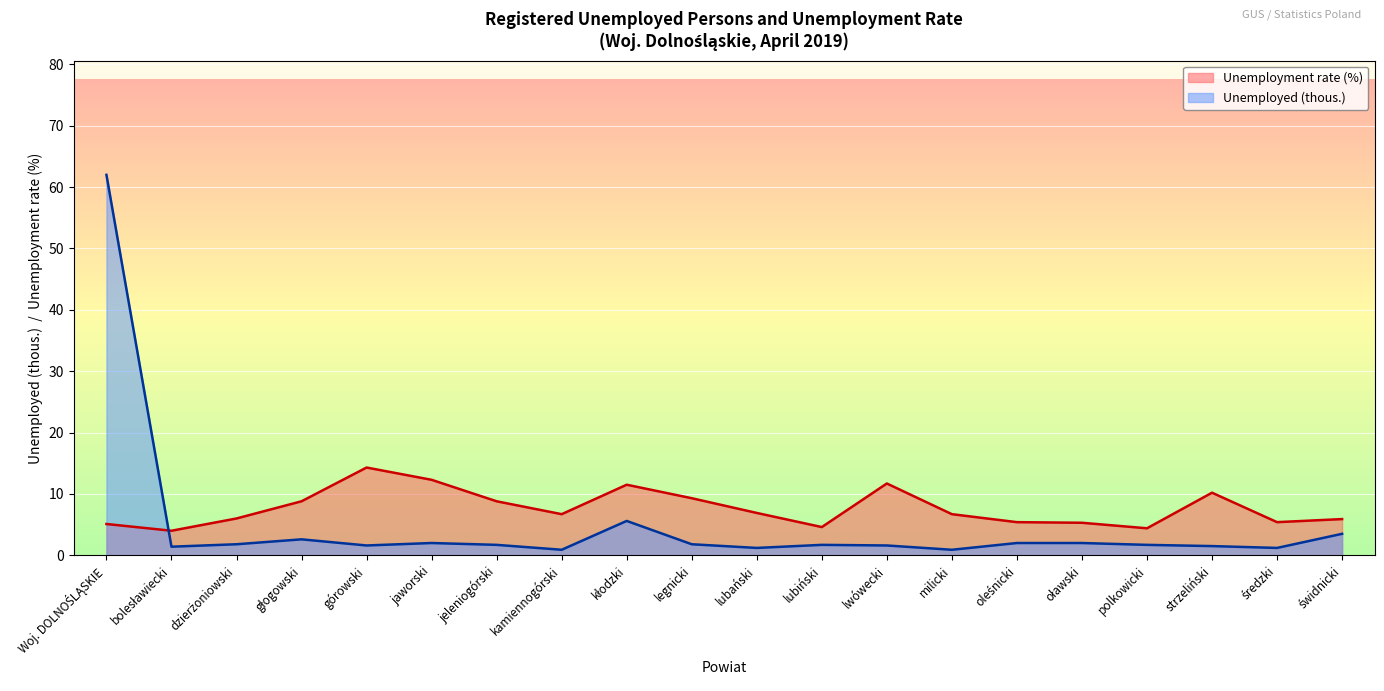

How many interior local peaks does the Unemployed (thous.) series have?

4